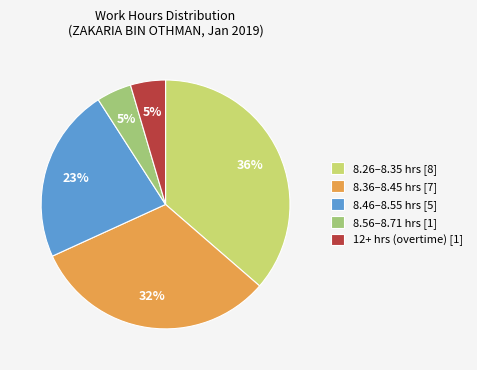

How many slices are in this pie chart?

5